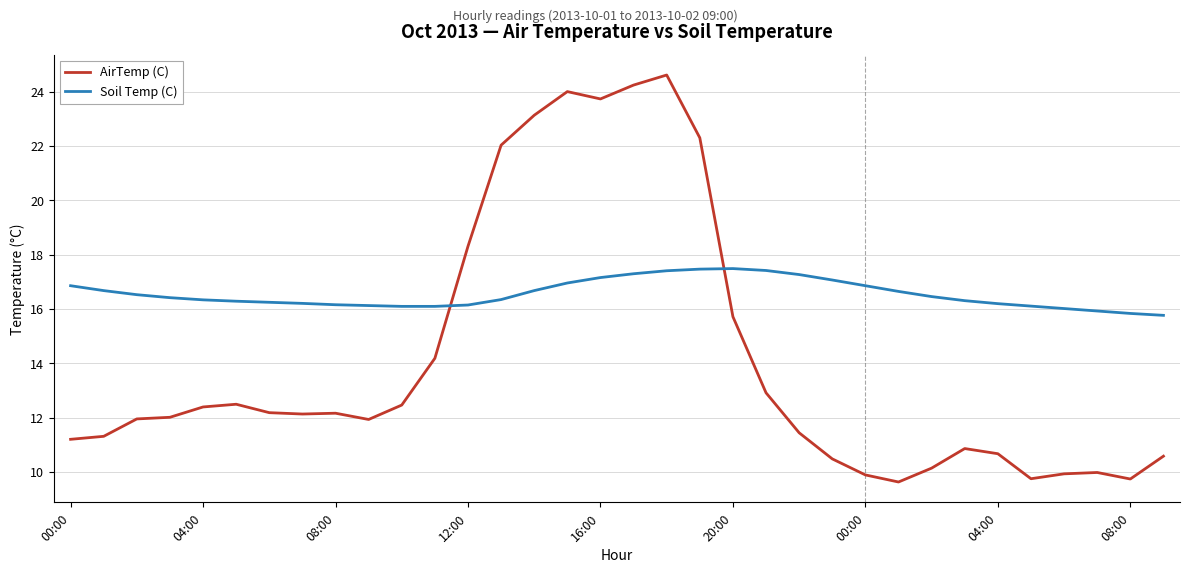

Rank the series by their maximum value, from lowest to highest.

Soil Temp (C), AirTemp (C)